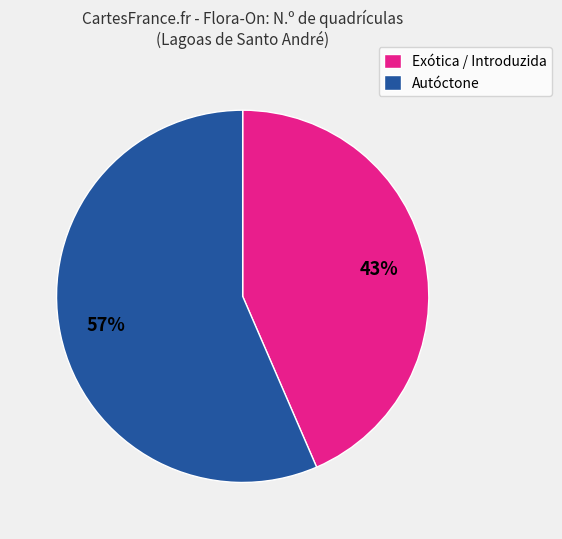

Which category has the smallest portion of the pie?

Exótica / Introduzida